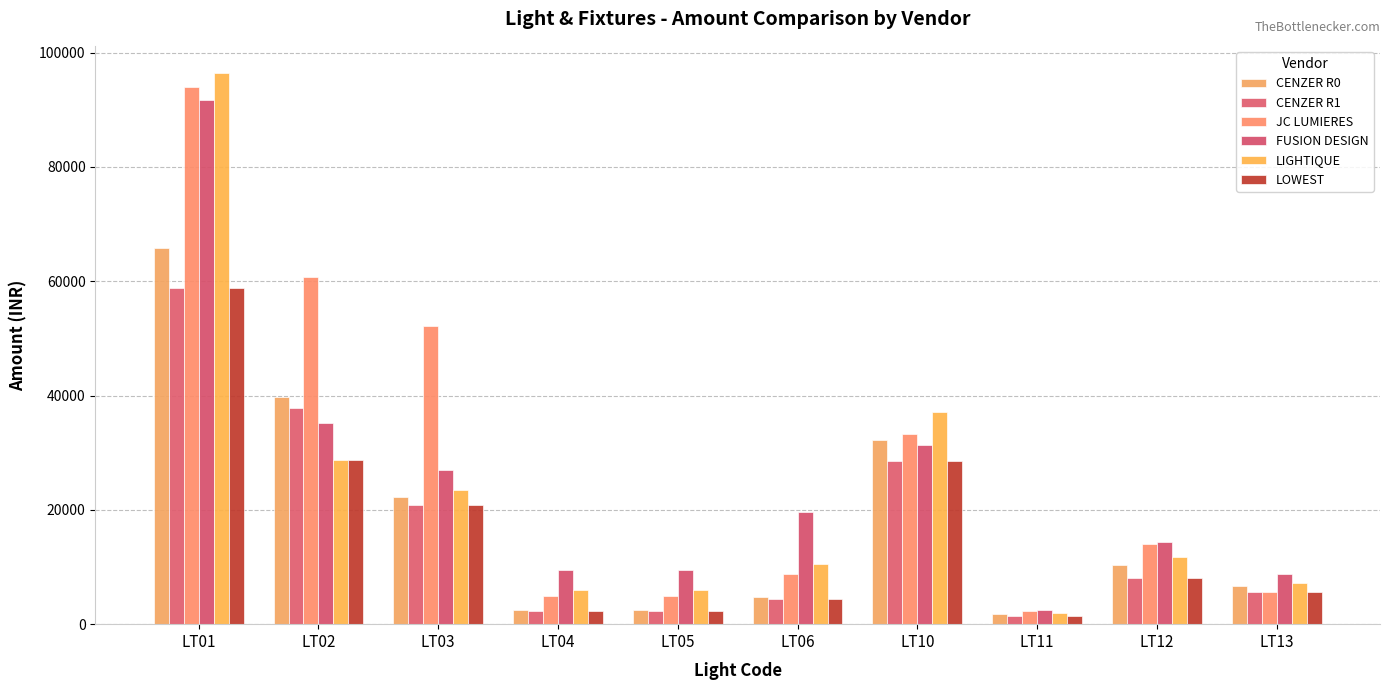

At how many categories does at least one series exceed 4928?

9